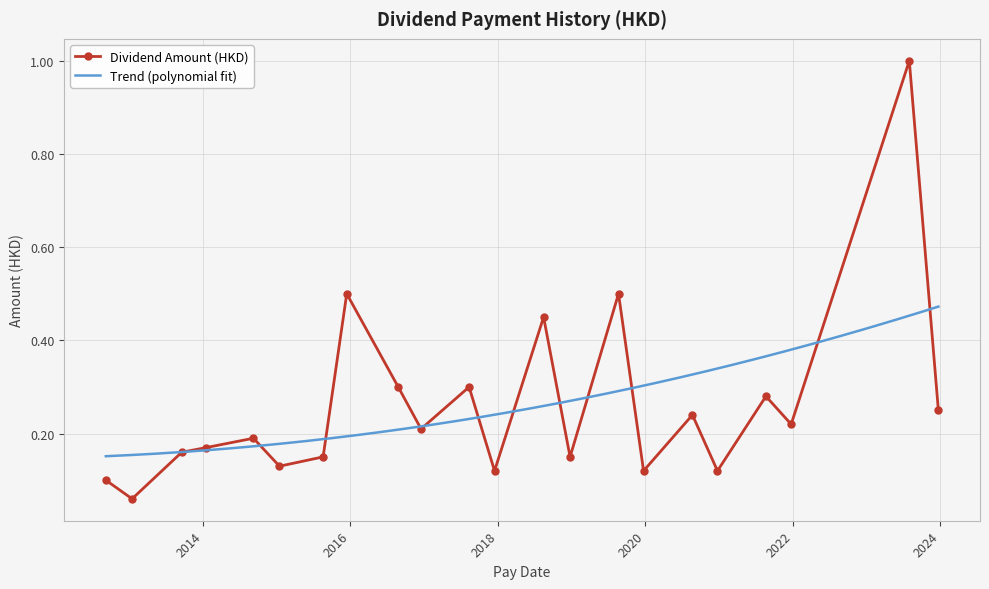

How many points are lower than both their immediate neighbors (excluding endpoints)?

8